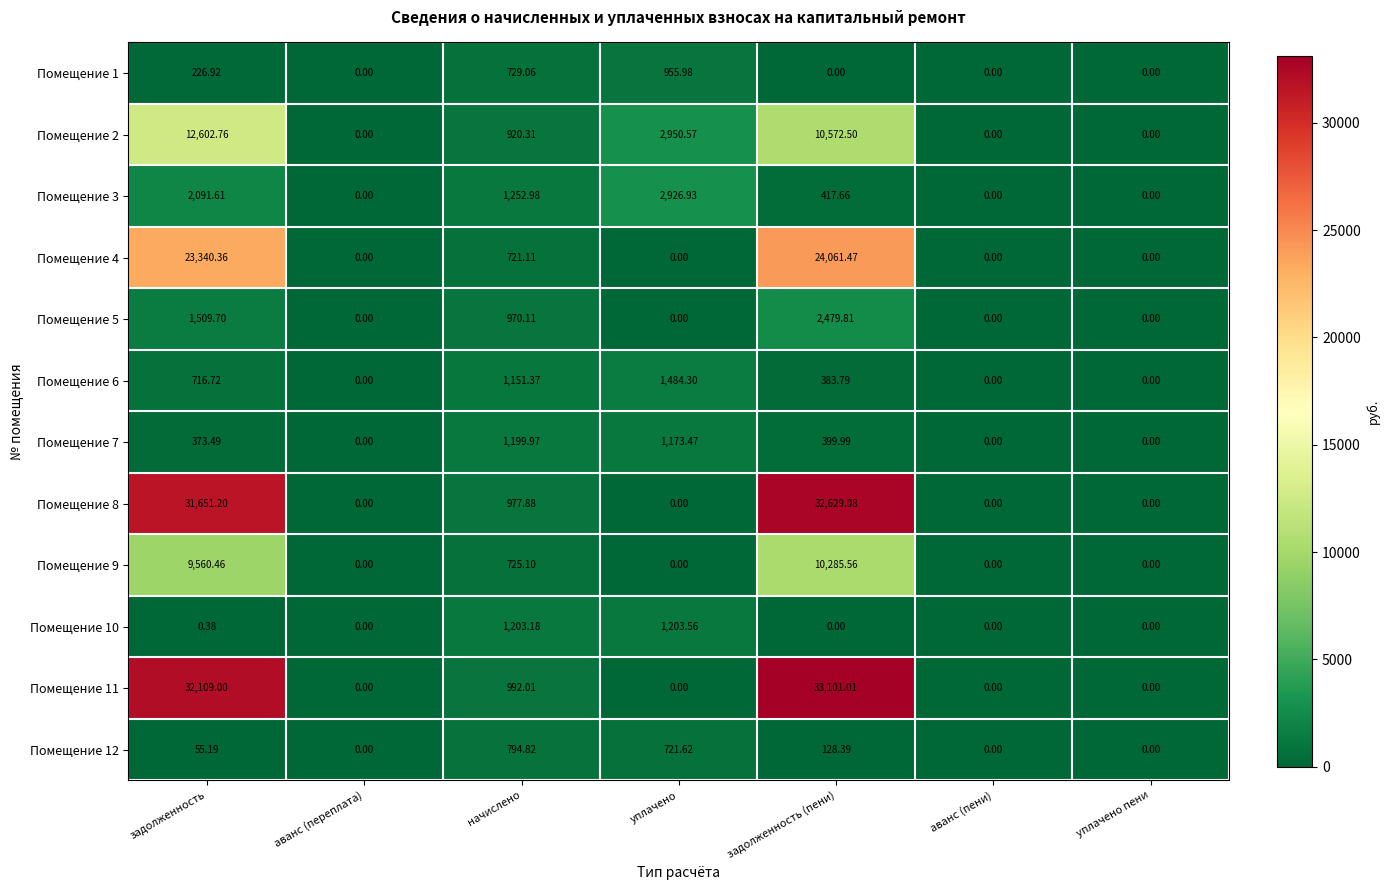

Rank the series by their maximum value, from highest to lowest.

Помещение 11, Помещение 8, Помещение 4, Помещение 2, Помещение 9, Помещение 3, Помещение 5, Помещение 6, Помещение 10, Помещение 7, Помещение 1, Помещение 12